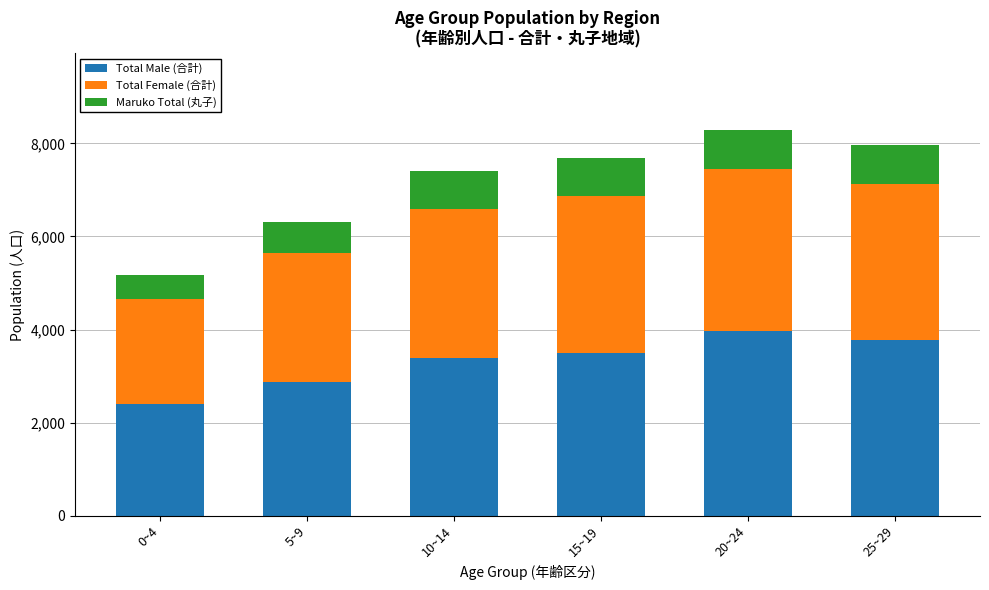

What is the maximum value for Total Male (合計)?

3970